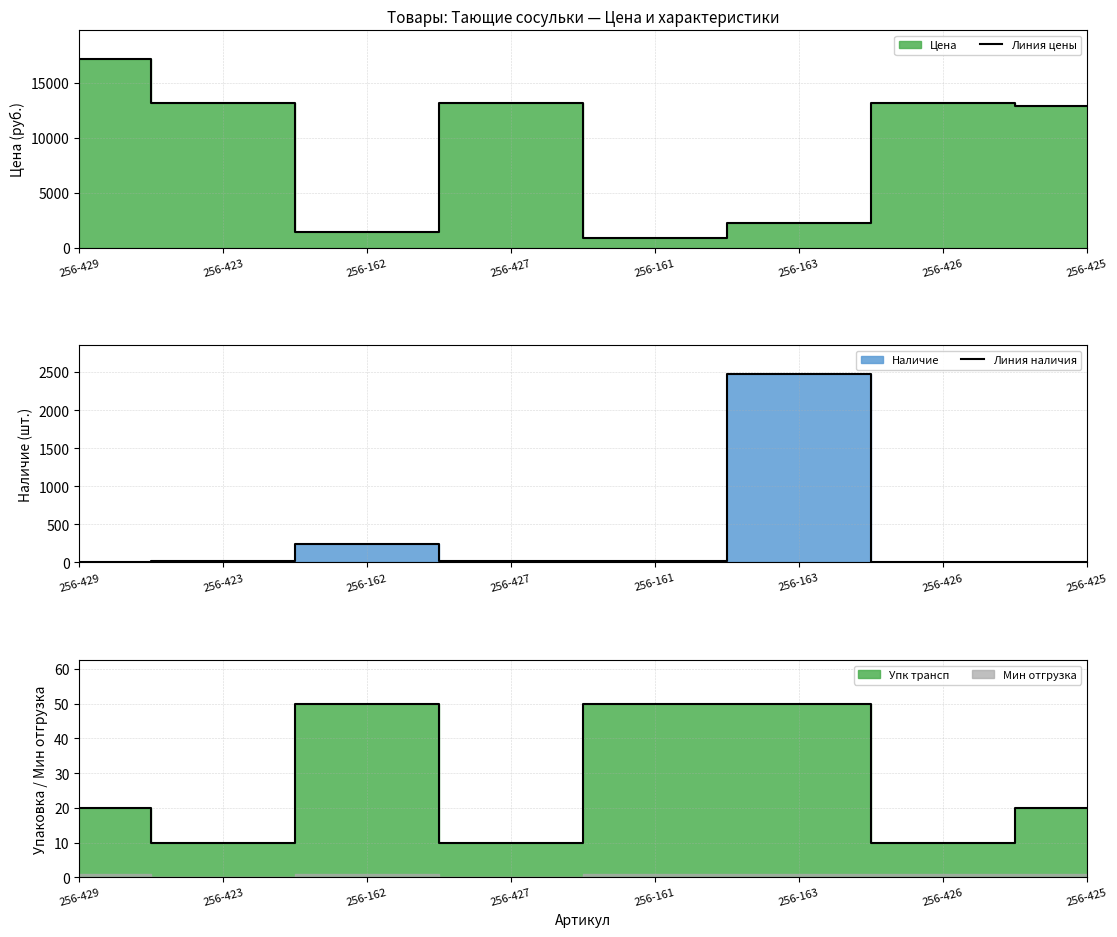

True or false: Линия цены and Линия наличия cross at least once.

True